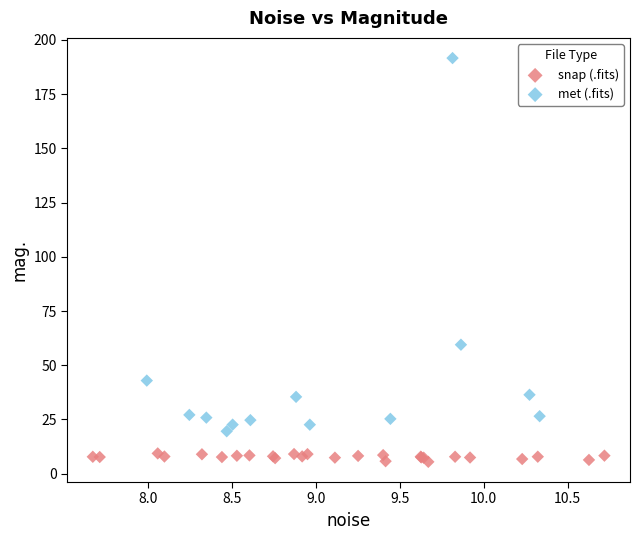

Which series contains the highest Y value?

met (.fits)